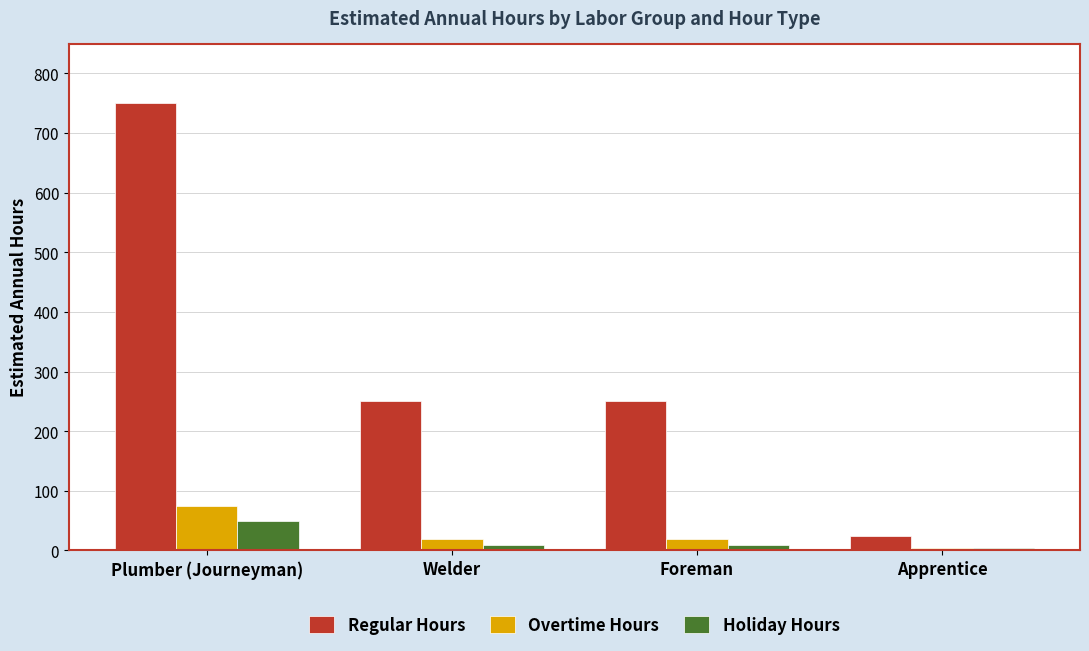

What is the maximum value for Regular Hours?

750